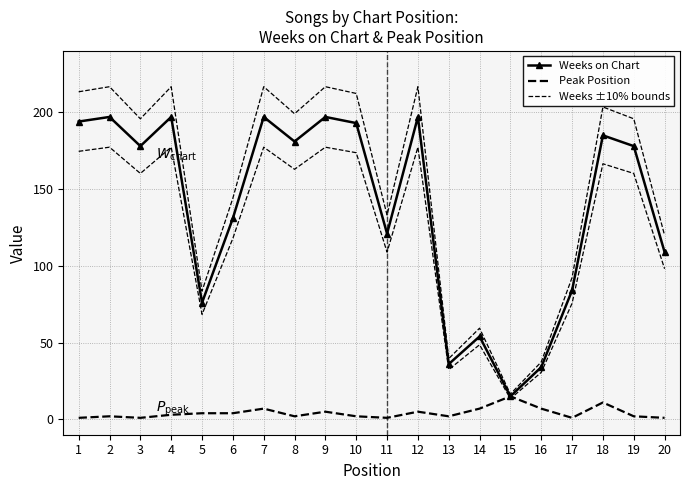

Which series changed the most between 2 and 17?

Weeks ±10% bounds